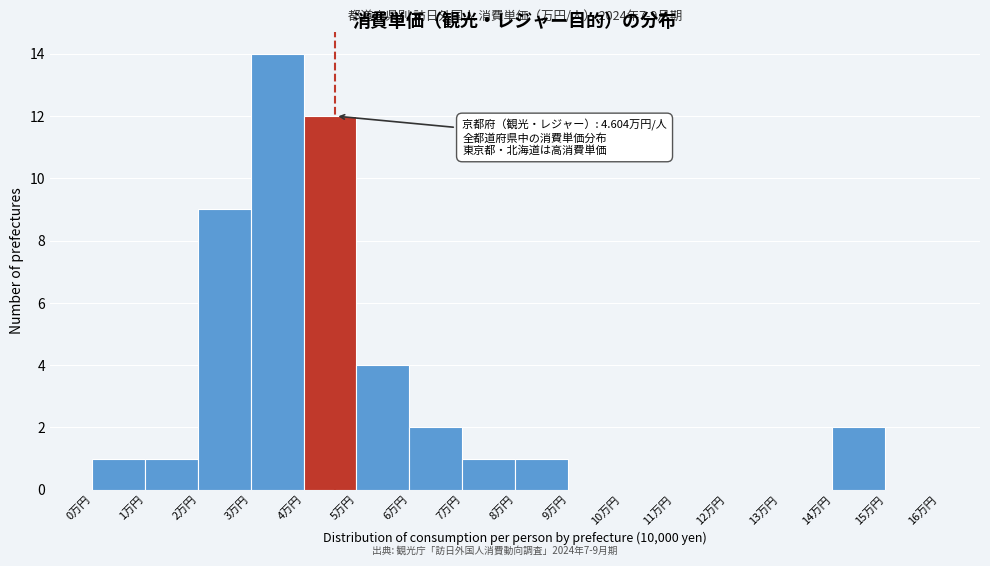

Which range on the x-axis has the tallest bar?

3 to 4